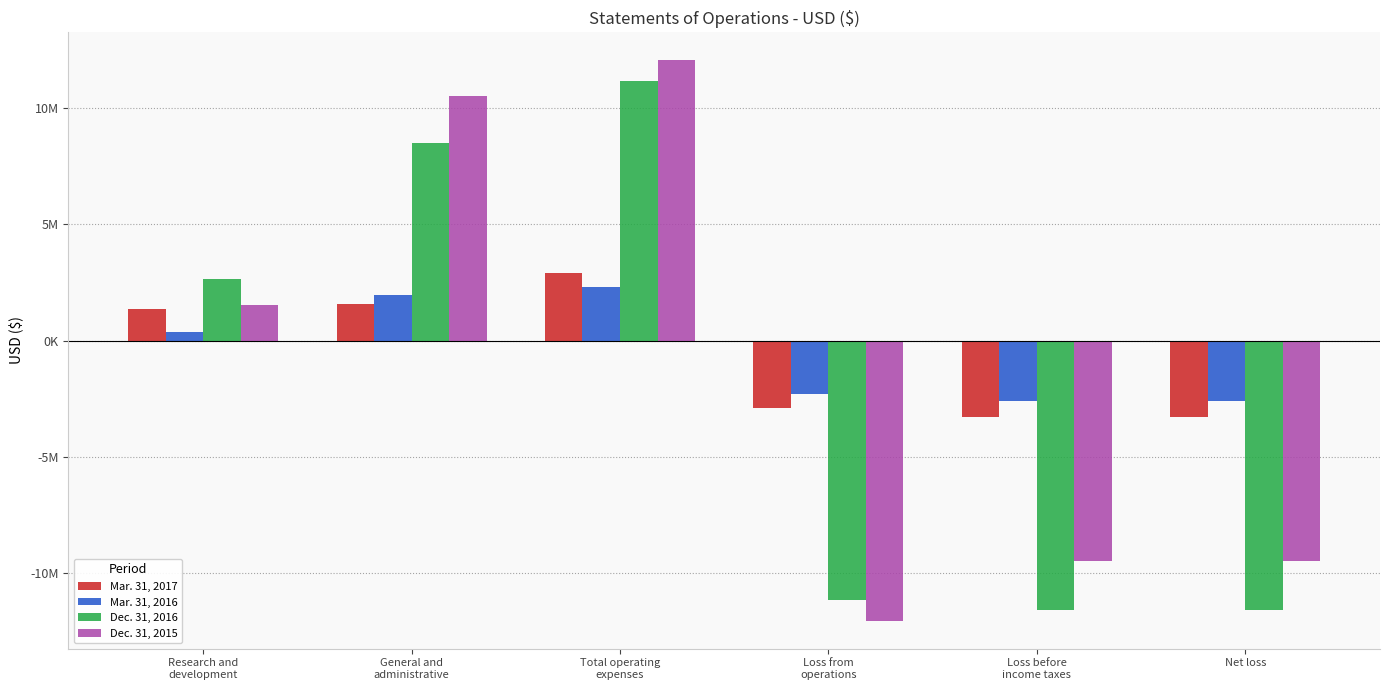

Which has a higher value, Loss before
income taxes or Research and
development?

Research and
development